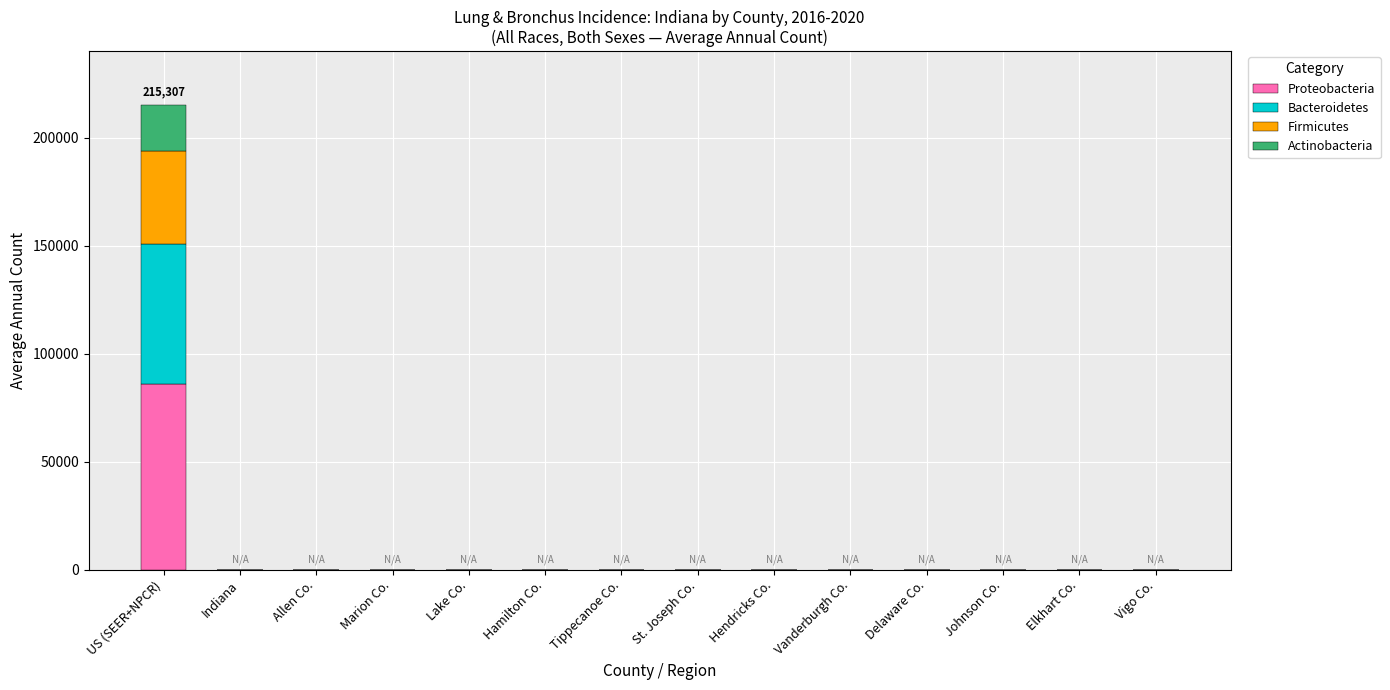

At which label does Proteobacteria reach its peak?

US (SEER+NPCR)